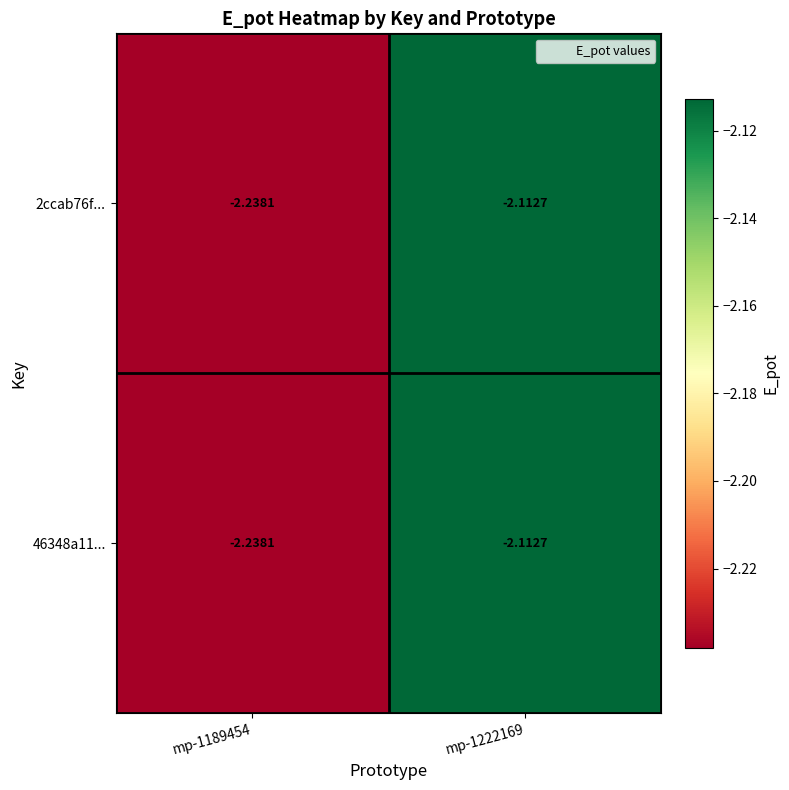

Is the value of 46348a11... at mp-1189454 greater than the value of 2ccab76f... at mp-1222169?

No